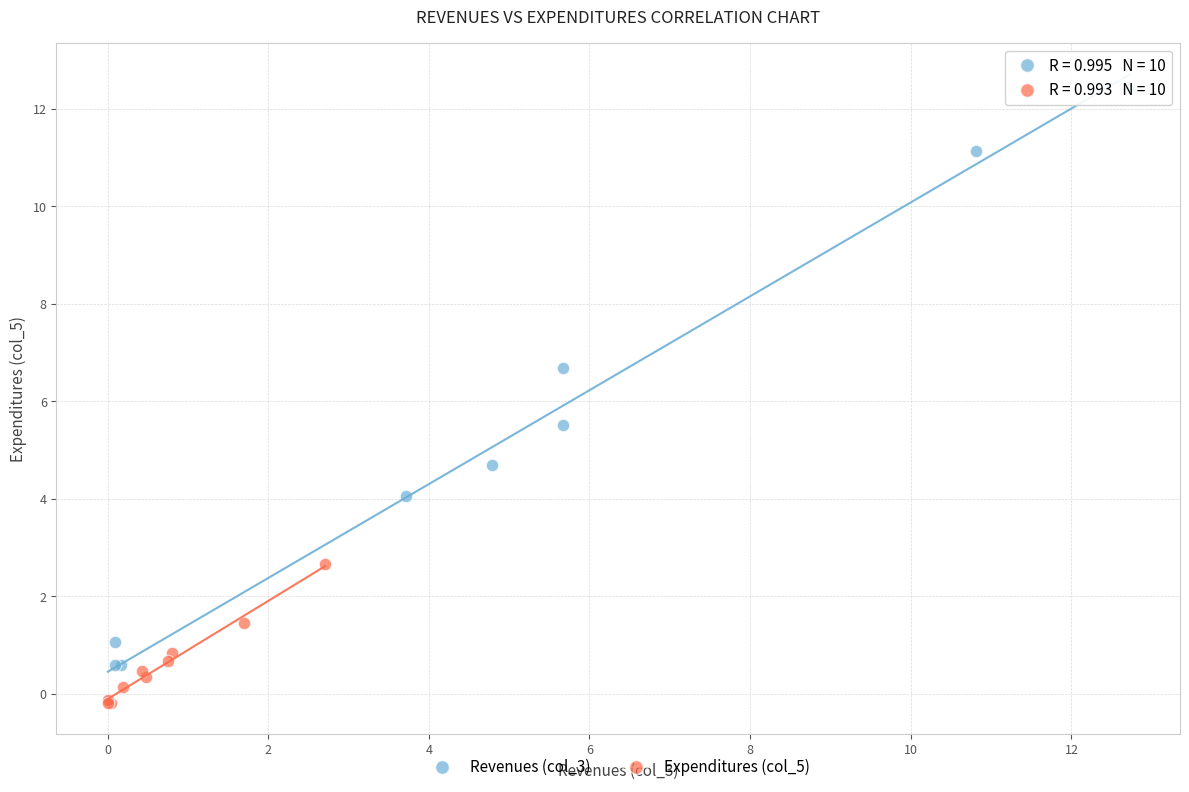

Which series contains the highest Y value?

Revenues (col_3)